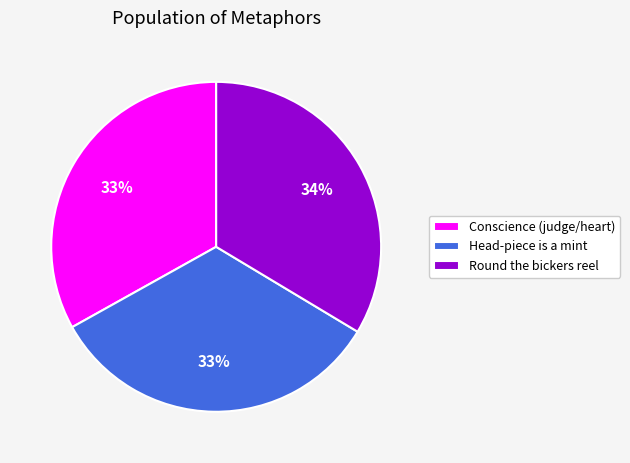

Approximately how many times larger is the value at Round the bickers reel compared to Head-piece is a mint?

1.0